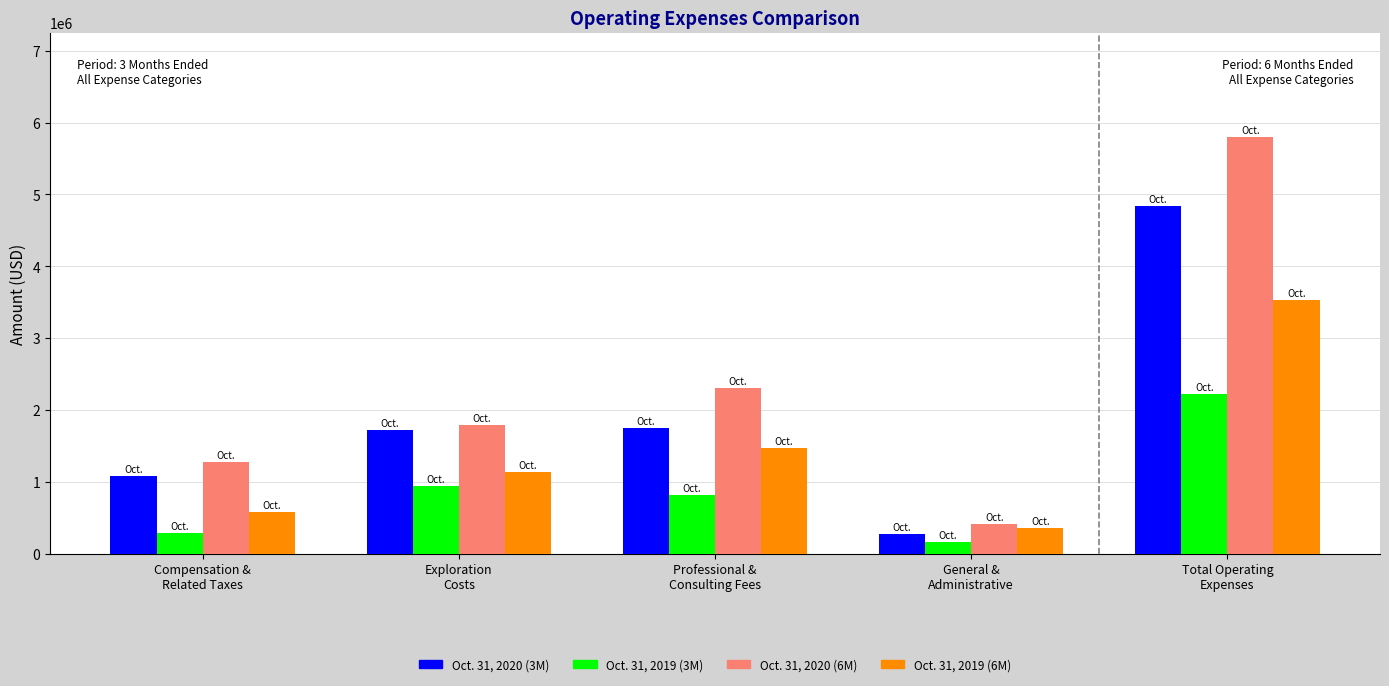

At which category is the sum across all series the highest?

Total Operating
Expenses